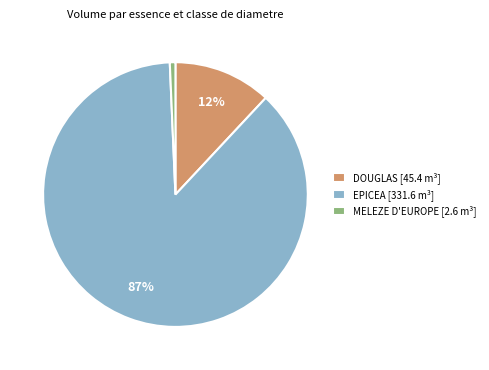

Which category has the biggest portion of the pie?

EPICEA [331.6 m³]